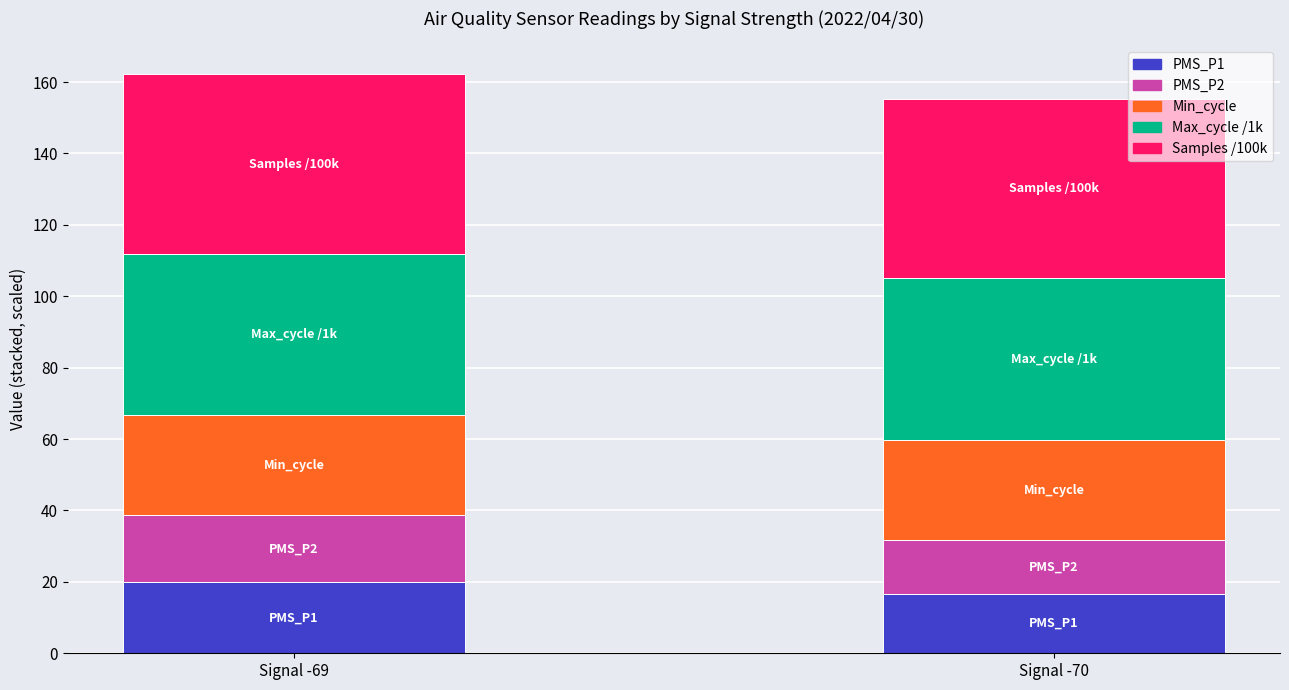

The value of PMS_P1 at Signal -70 is 16.6. True or false?

True